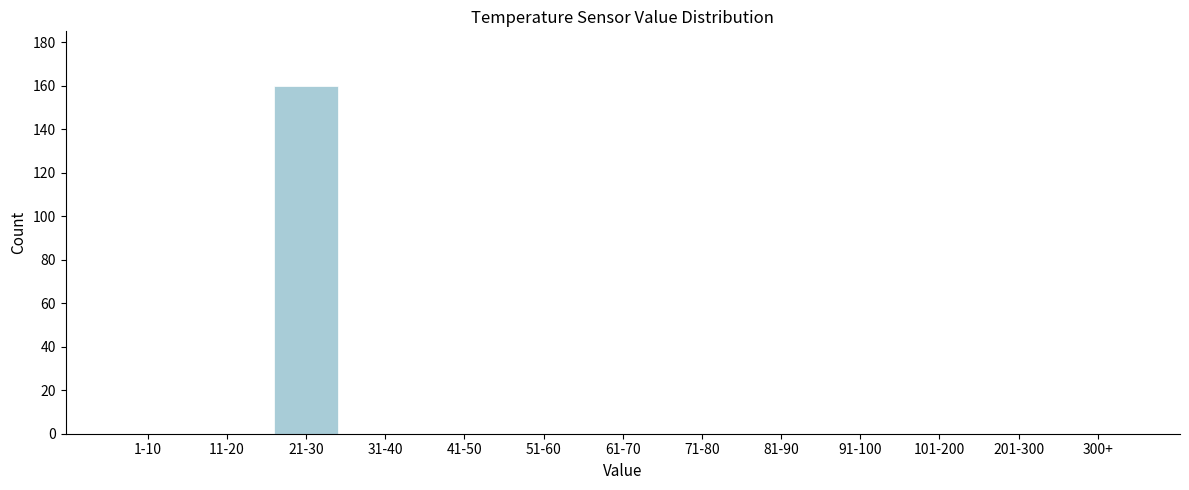

Reading left to right, extract all data points from this chart.

1-10=0	11-20=0	21-30=160	31-40=0	41-50=0	51-60=0	61-70=0	71-80=0	81-90=0	91-100=0	101-200=0	201-300=0	300+=0